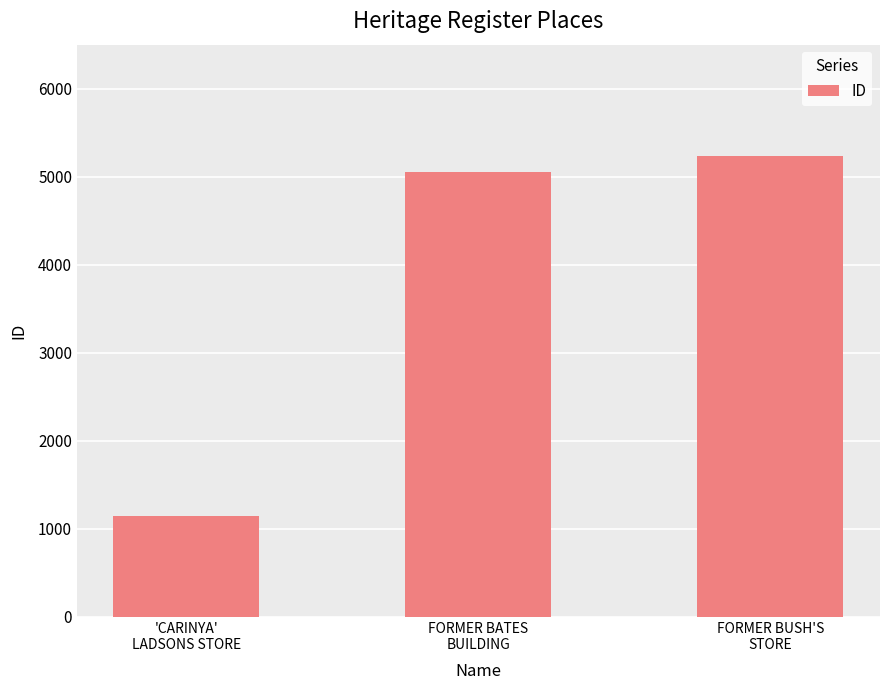

How many bars are there in total?

3